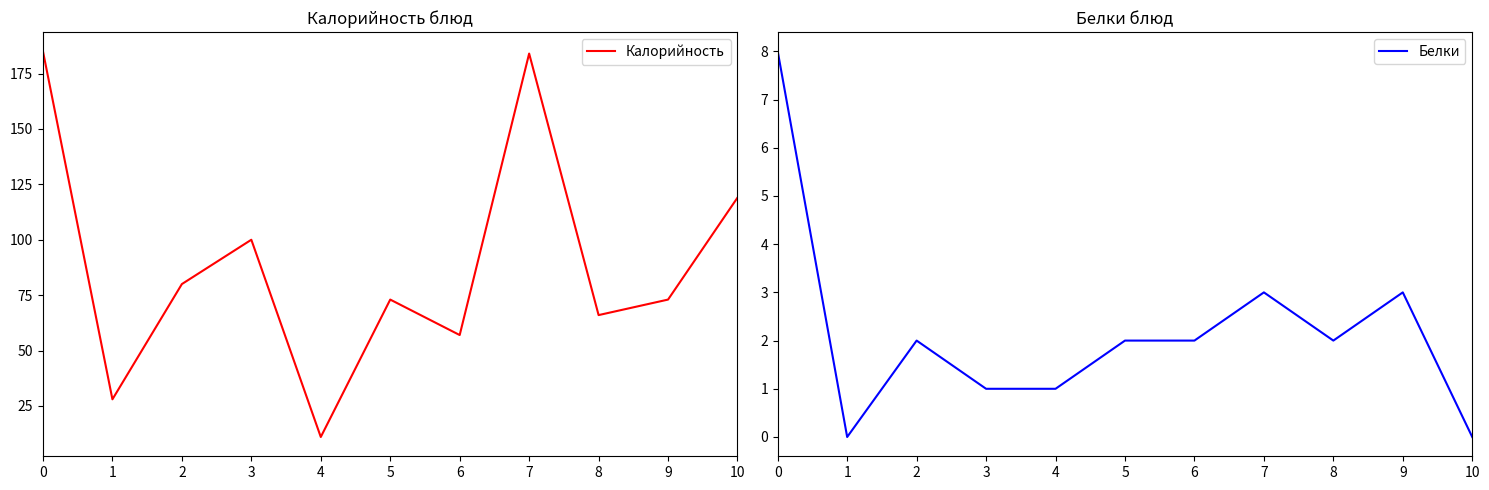

True or false: Белки and Калорийность intersect in this chart.

False